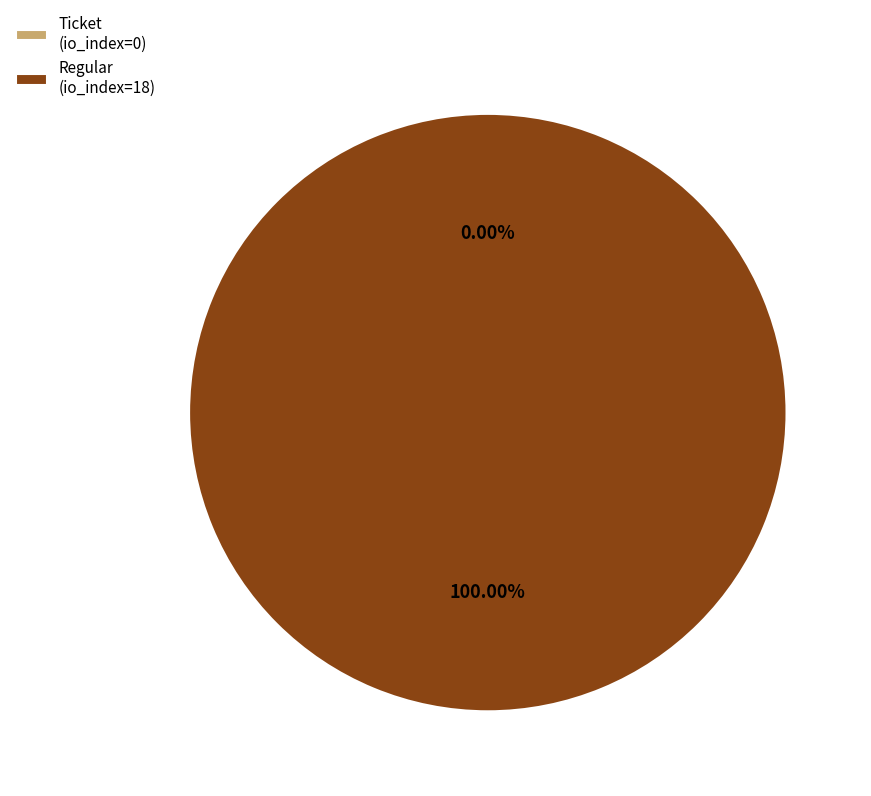

Which slice represents more than half of the pie?

Regular (io_index=18)